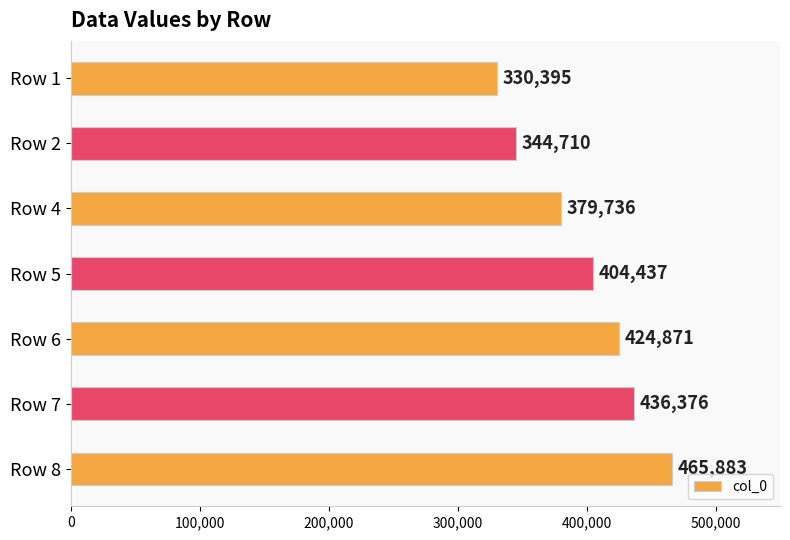

At which label is the value closest to 398139?

Row 5